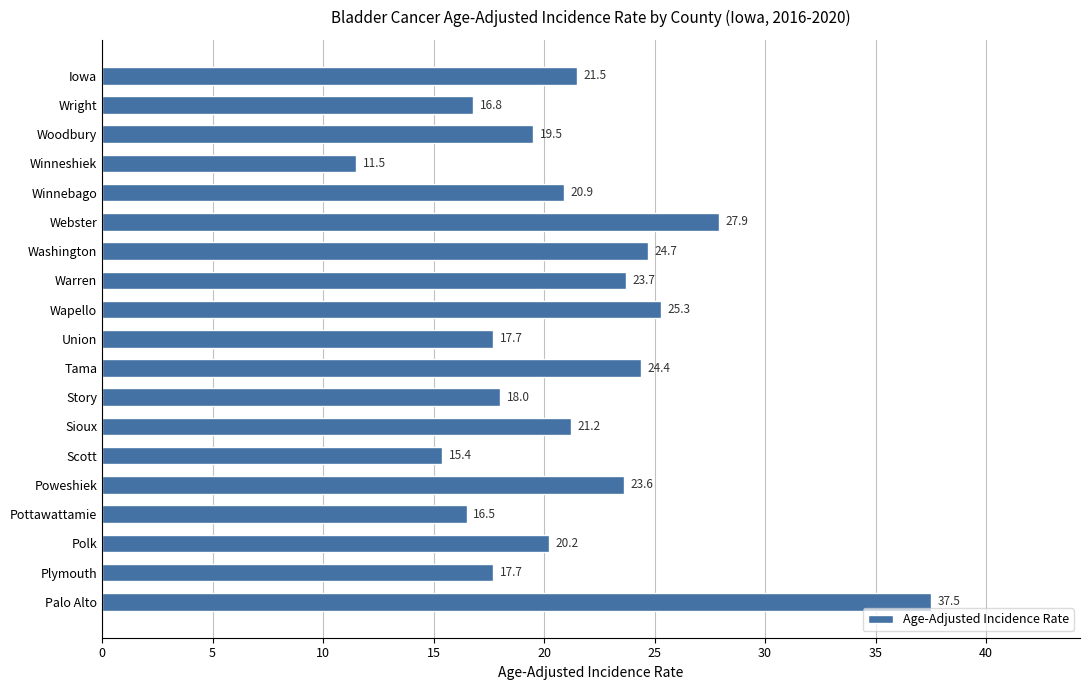

Is it true that the value at Sioux is 21.2?

True